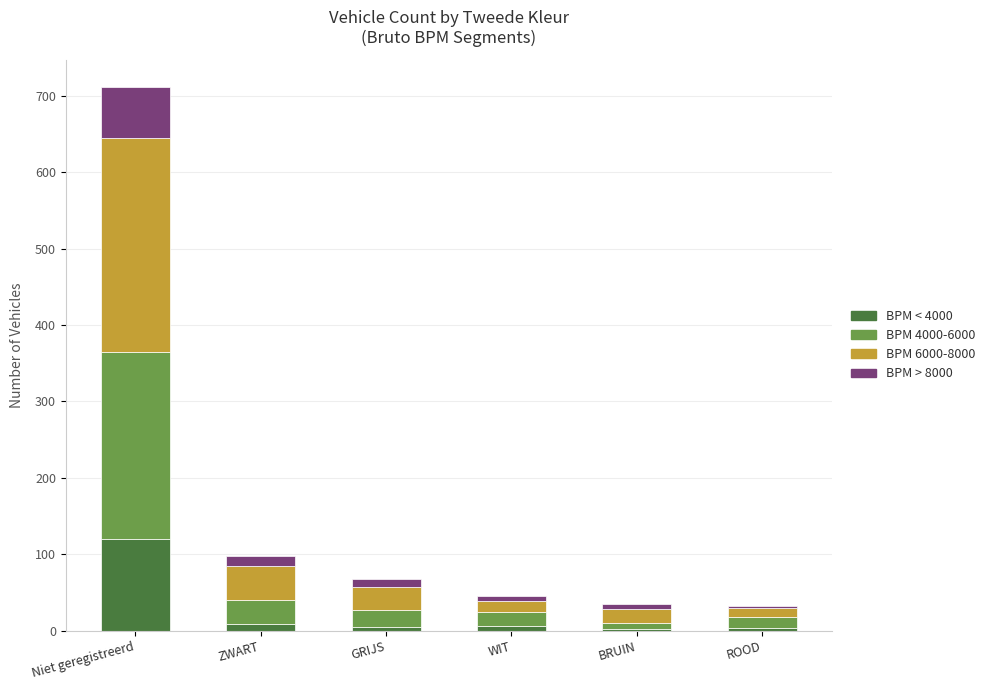

Is it true that BPM < 4000 equals 120 at Niet geregistreerd?

True